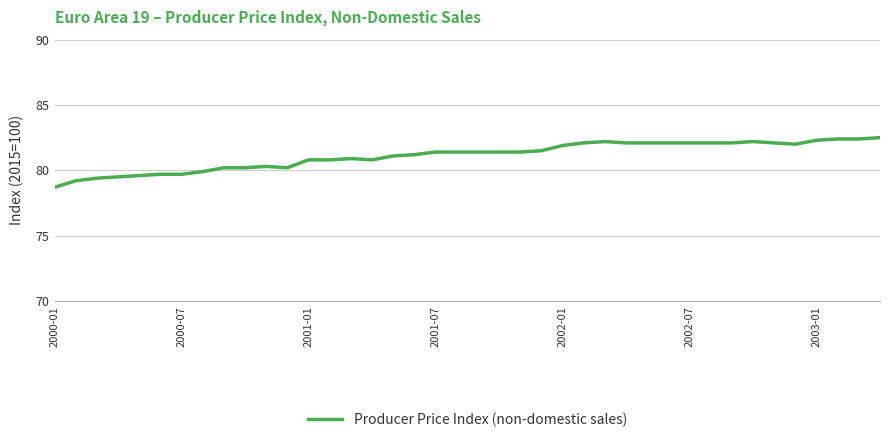

What is the greatest value displayed?

82.5